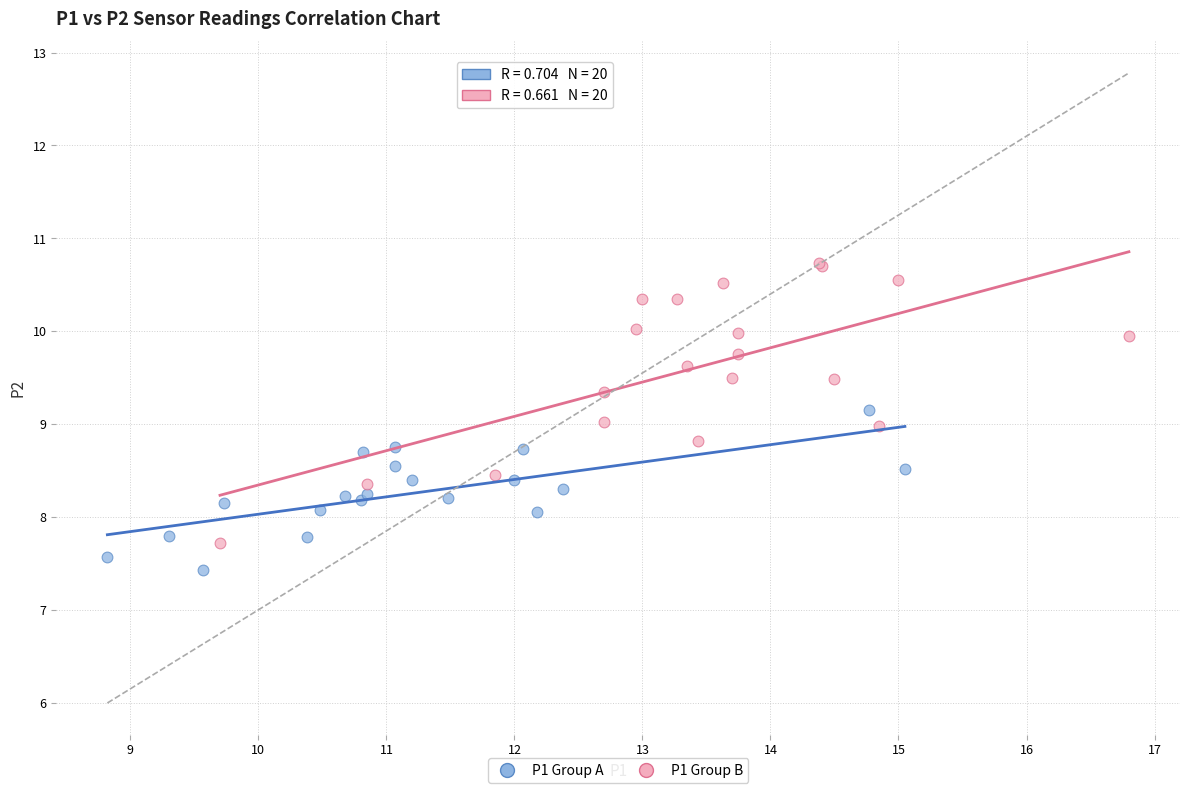

Which series has the widest spread of Y values?

P1 Group B